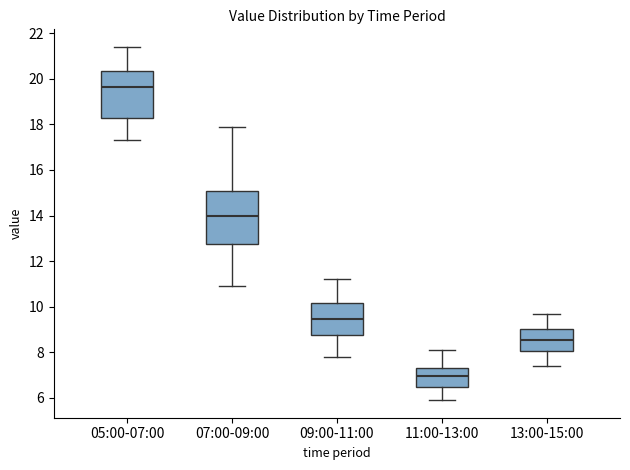

Reading left to right, transcribe this box plot: for each box, give where its median line is, the range the box spans, and where its two whiskers end, as read against the y-axis. The values are not printed on the chart, so give them approximately, as read against the axis.

05:00-07:00: median 19.6, box 18.4 to 20.4, whiskers 17.4 to 21.4
07:00-09:00: median 14.0, box 12.8 to 15.0, whiskers 11.0 to 18.0
09:00-11:00: median 9.4, box 8.8 to 10.2, whiskers 7.8 to 11.2
11:00-13:00: median 7.0, box 6.4 to 7.4, whiskers 6.0 to 8.2
13:00-15:00: median 8.6, box 8.0 to 9.0, whiskers 7.4 to 9.8